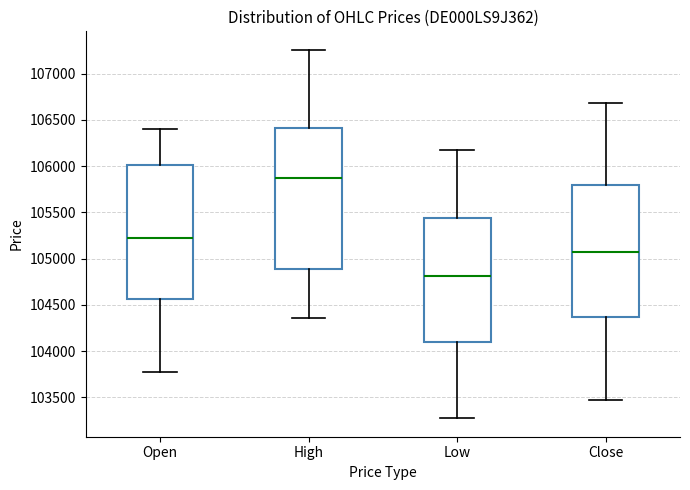

Which box's median line is the lowest?

Low